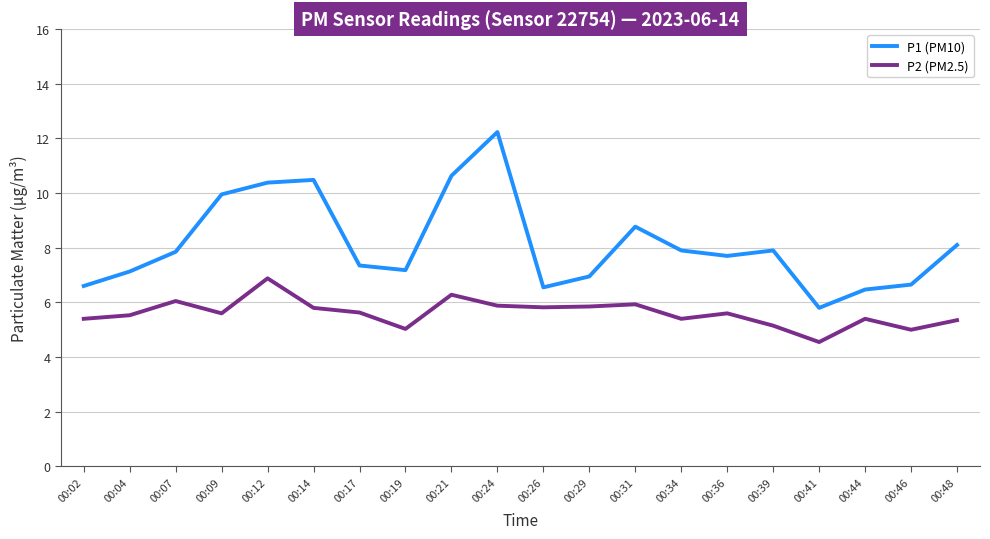

What is the difference between the maximum and minimum values in the P2 (PM2.5) series?

2.3